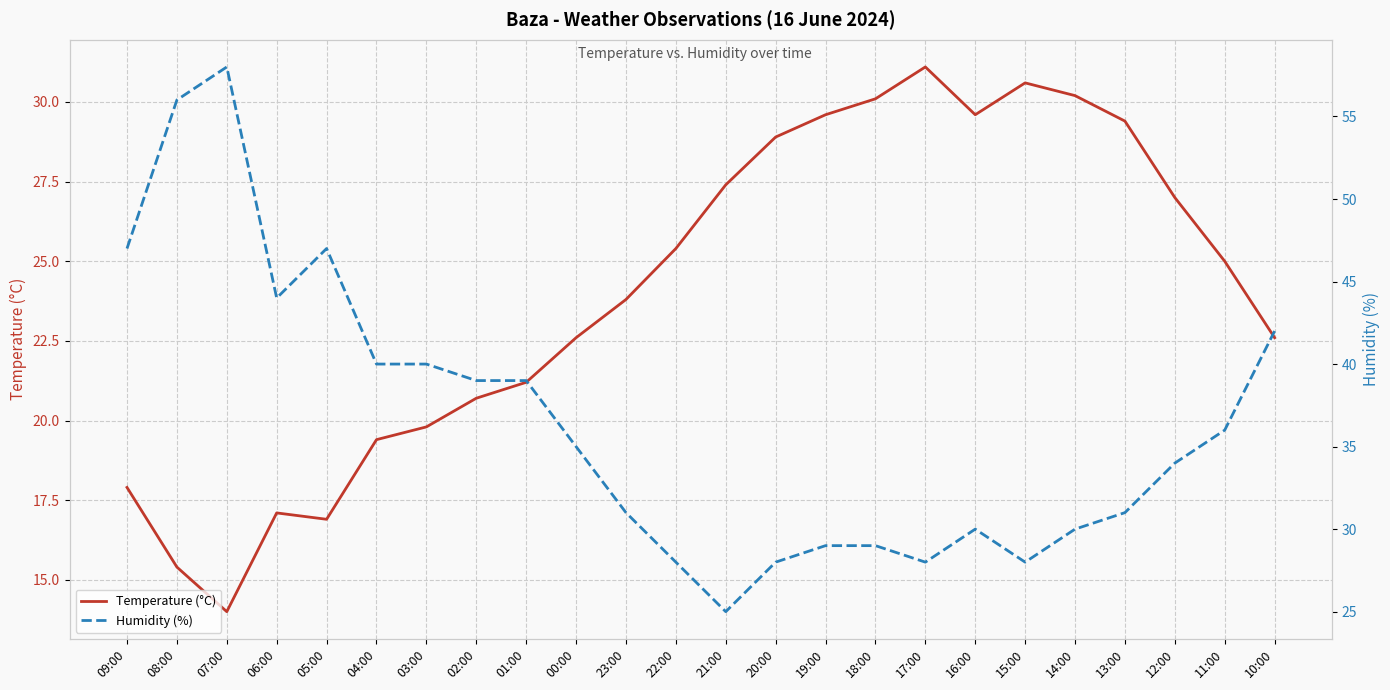

Does the chart display data point markers on the line(s)?

No